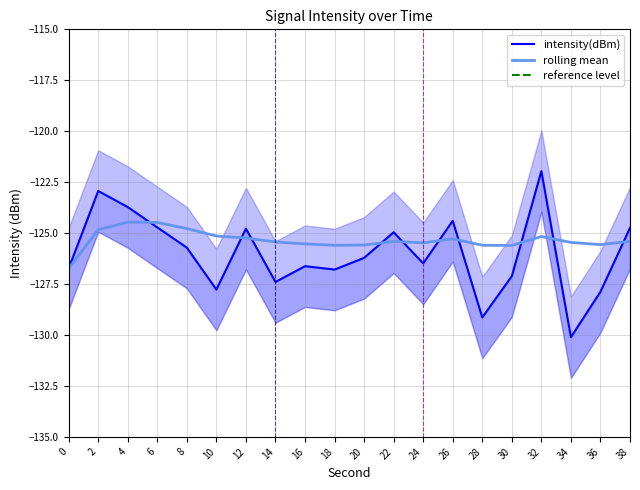

How many lines are shown in the chart?

3